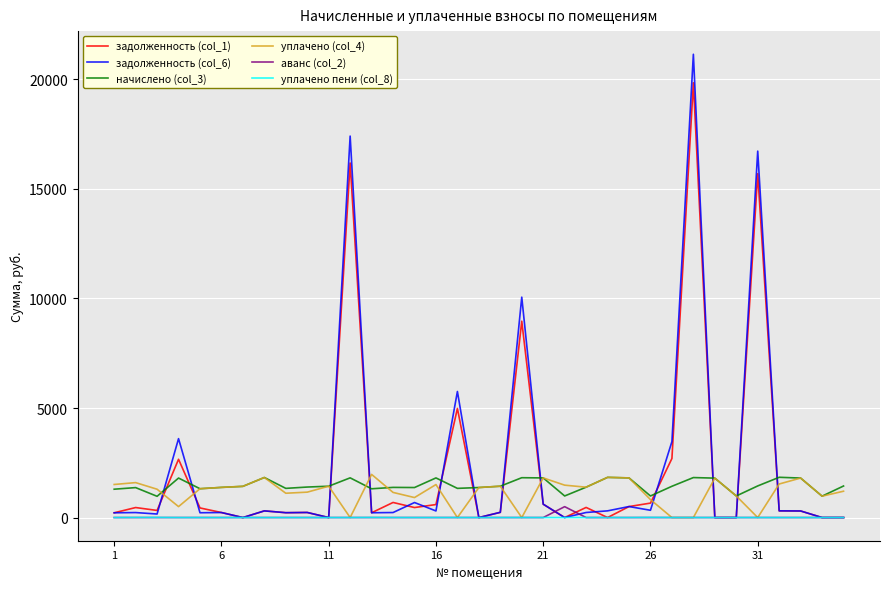

Does the chart display data point markers on the line(s)?

No